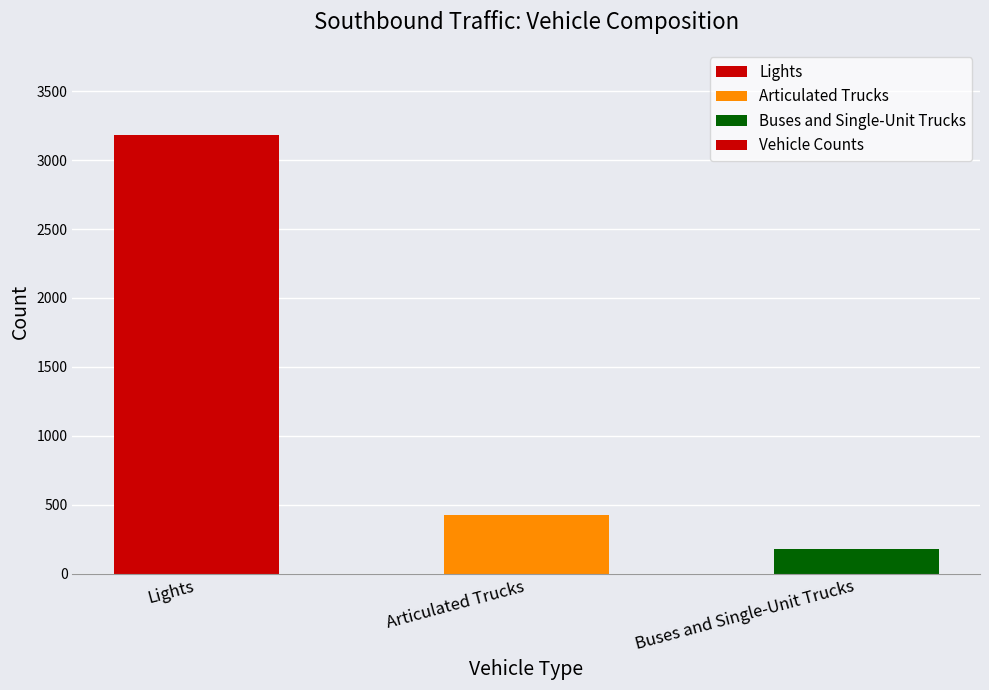

List the labels in order of value, largest first.

Lights, Articulated Trucks, Buses and Single-Unit Trucks